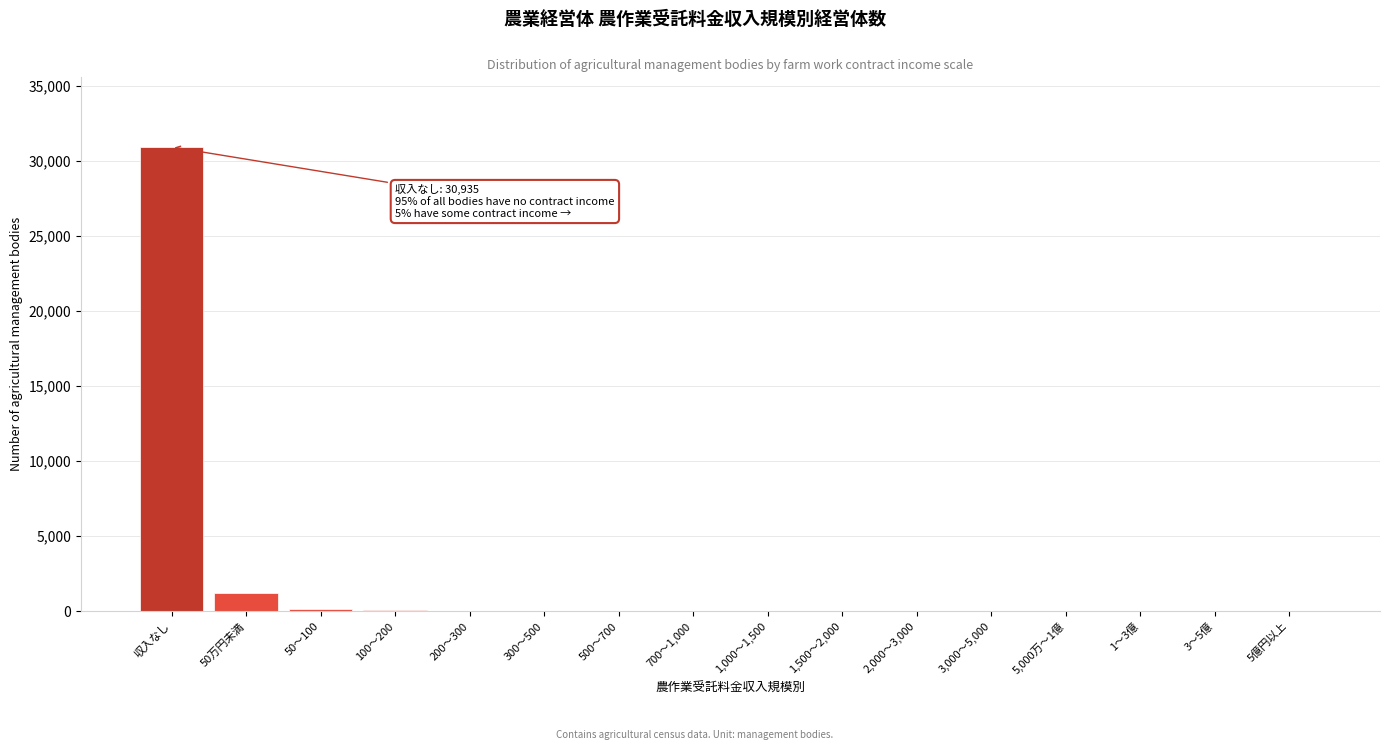

Which label corresponds to the largest value in the chart?

収入なし